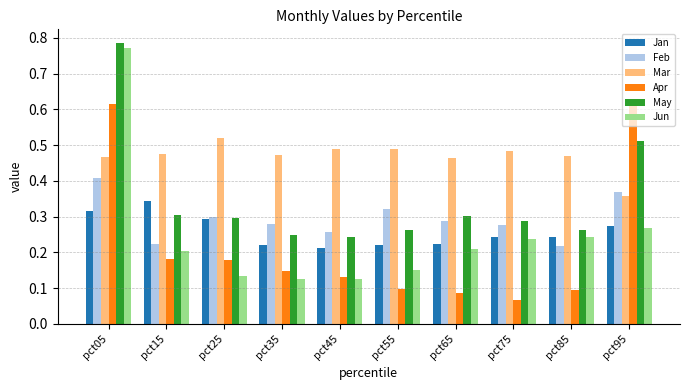

Which series has the largest total across all categories?

Mar